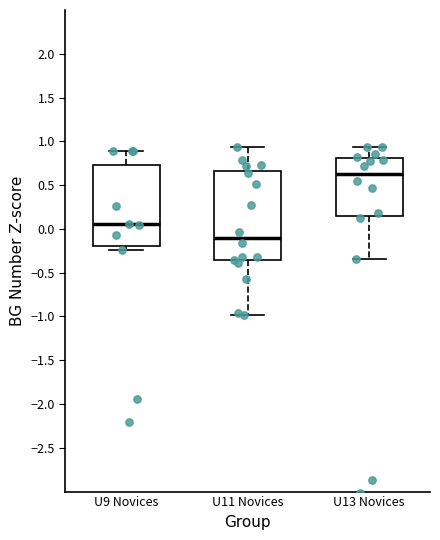

Reading left to right, read every box against the y-axis: the position of its median line, the range the box covers, and the ends of its whiskers. The values are not printed on the chart, so give them approximately, as read against the axis.

U9 Novices: median 0.05, box -0.20 to 0.75, whiskers -0.25 to 0.90
U11 Novices: median -0.10, box -0.35 to 0.65, whiskers -1.00 to 0.95
U13 Novices: median 0.65, box 0.15 to 0.80, whiskers -0.35 to 0.95